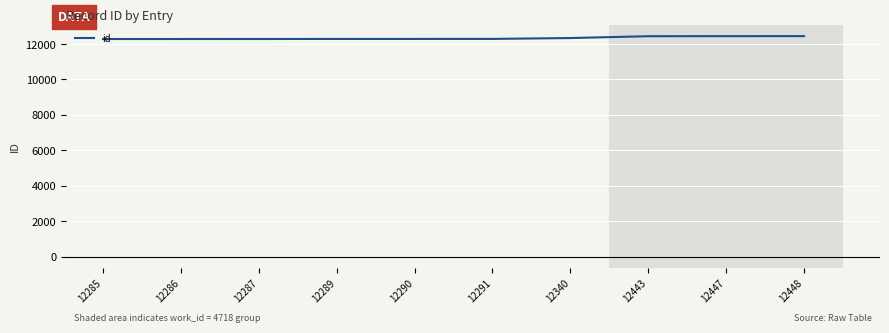

Does the chart have visible grid lines?

Yes